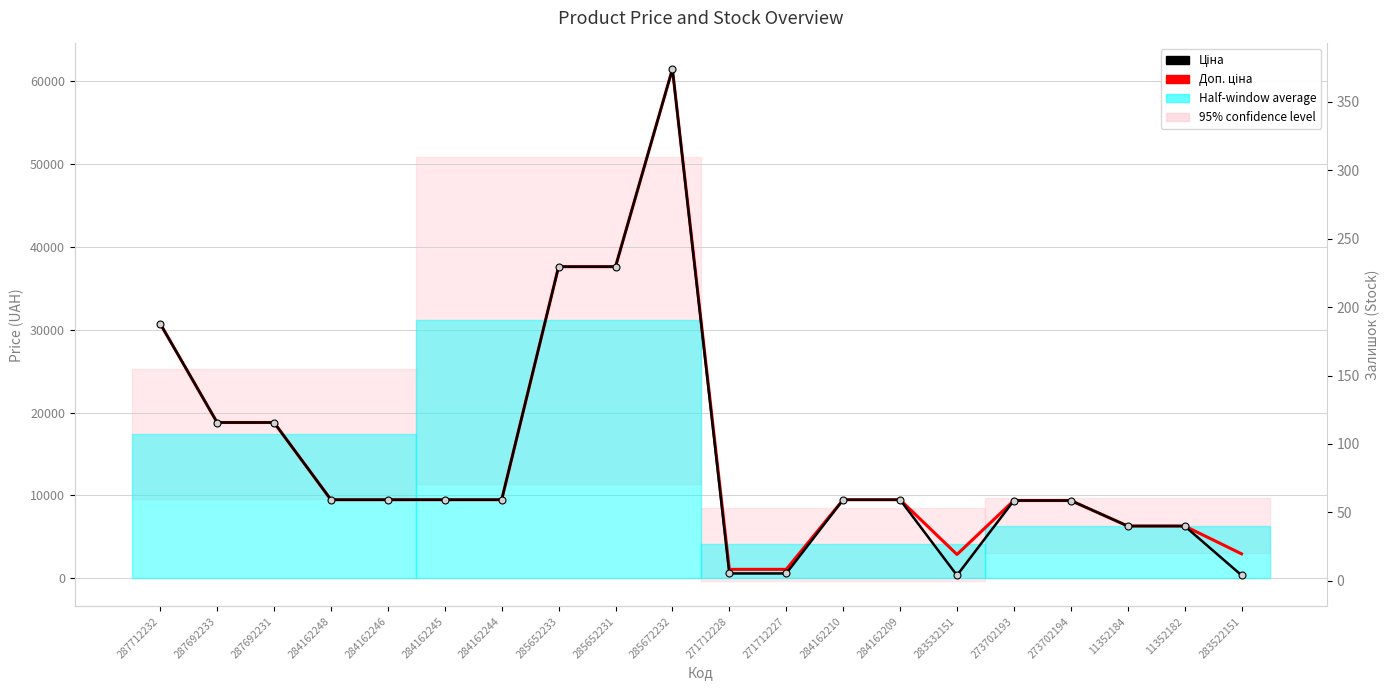

How many values in the Доп. ціна series exceed 9480?

12